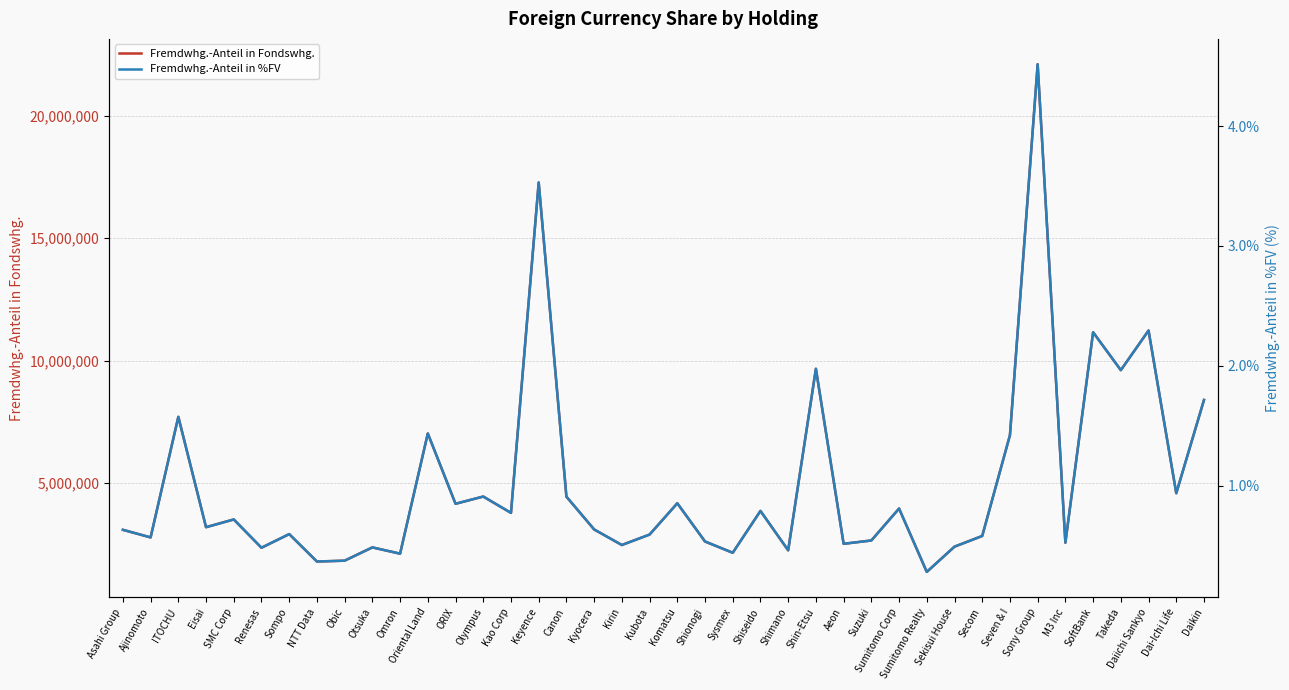

Which series has the widest spread of values?

Fremdwhg.-Anteil in Fondswhg.